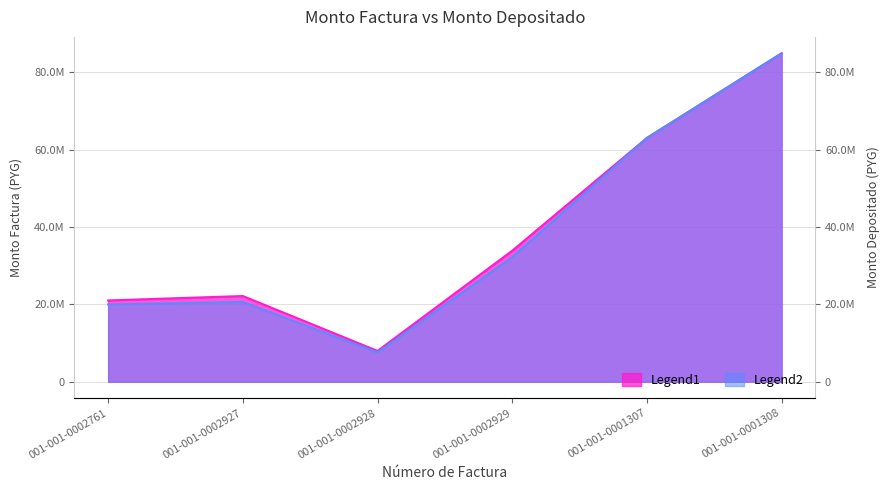

What is the spread (max minus min) of values at 001-001-0002927?

1529443